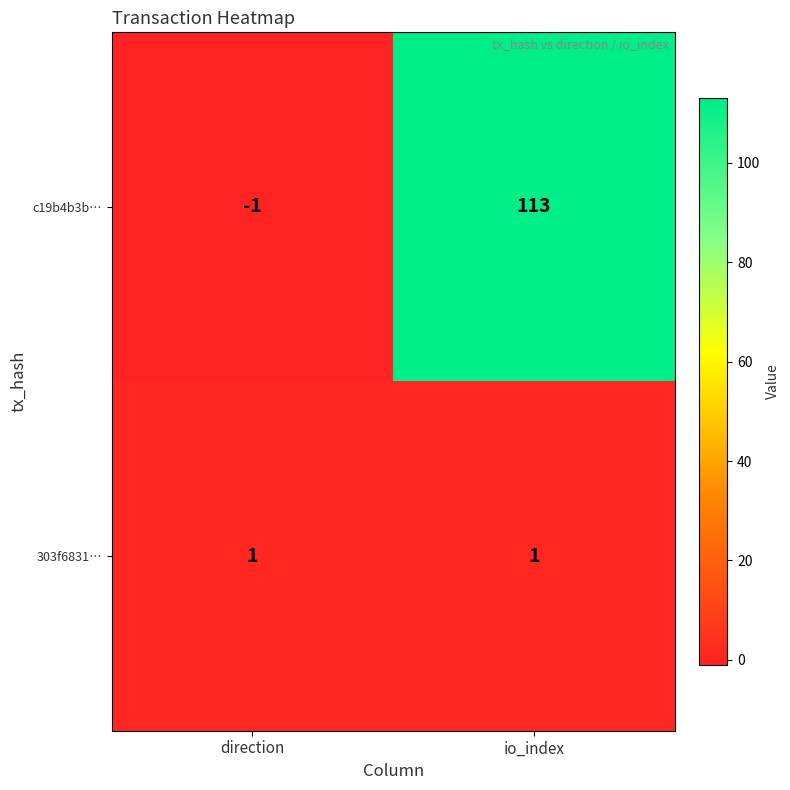

What is the smallest value displayed?

-1